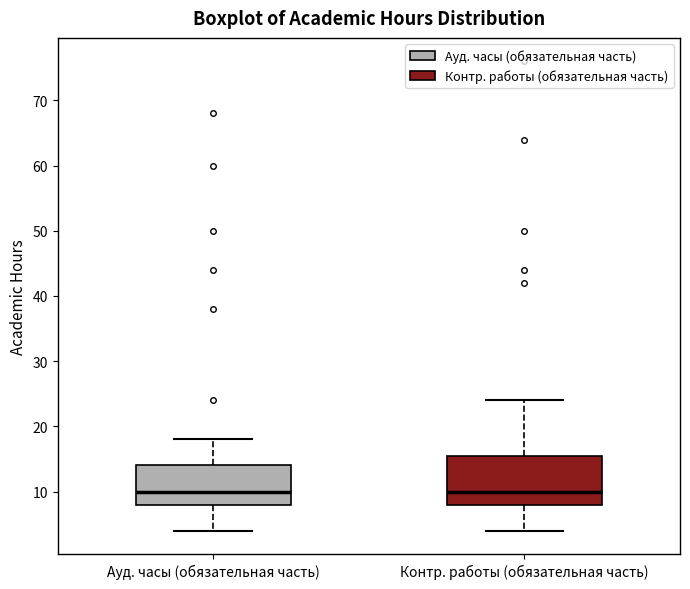

Reading left to right, transcribe this box plot: for each box, give where its median line is, the range the box spans, and where its two whiskers end, as read against the y-axis. The values are not printed on the chart, so give them approximately, as read against the axis.

Ауд. часы (обязательная часть): median 10, box 8 to 14, whiskers 4 to 18
Контр. работы (обязательная часть): median 10, box 8 to 16, whiskers 4 to 24